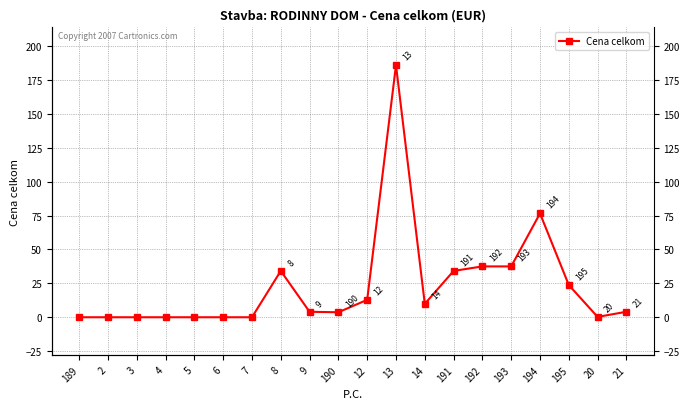

At which label is the value closest to 93?

194